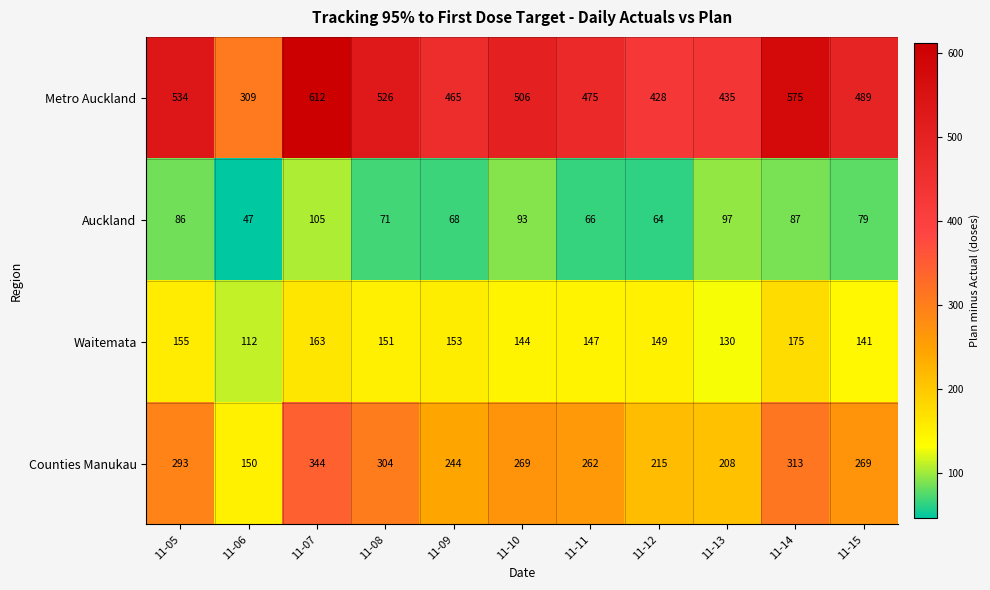

What is the lowest value of the Counties Manukau series?

150